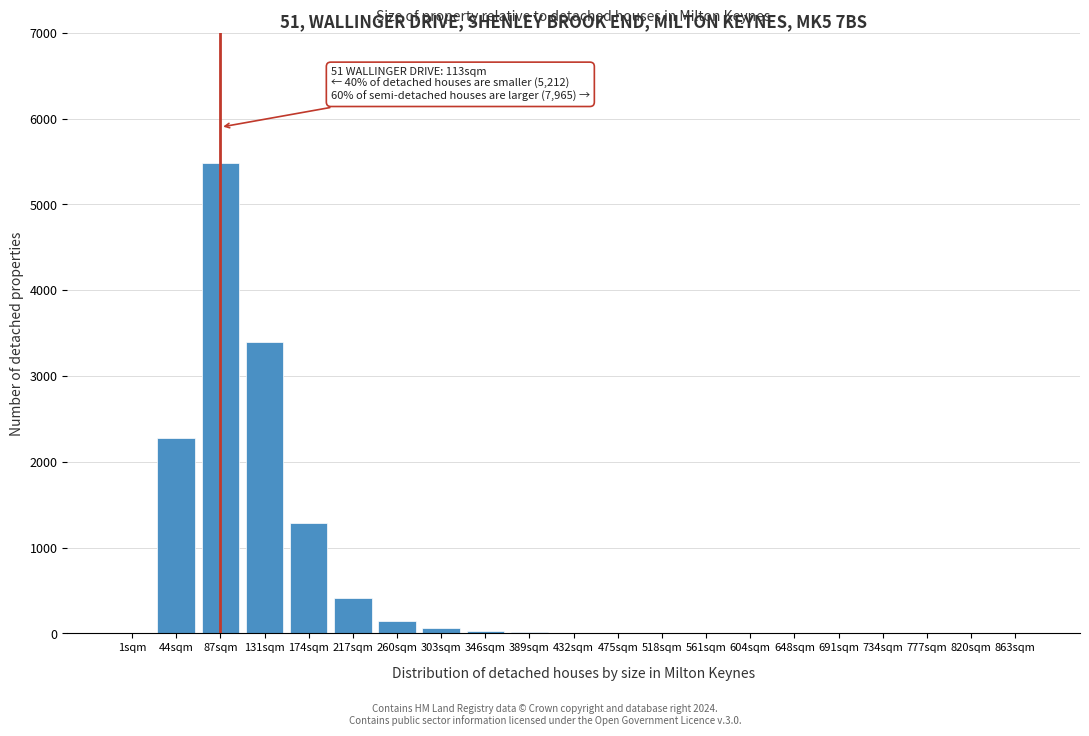

What is the greatest value displayed?

5484